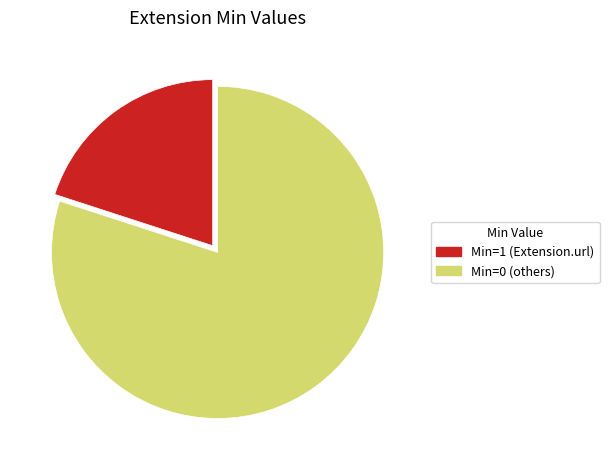

Between Min=1 (Extension.url) and Min=0 (others), which is larger?

Min=0 (others)